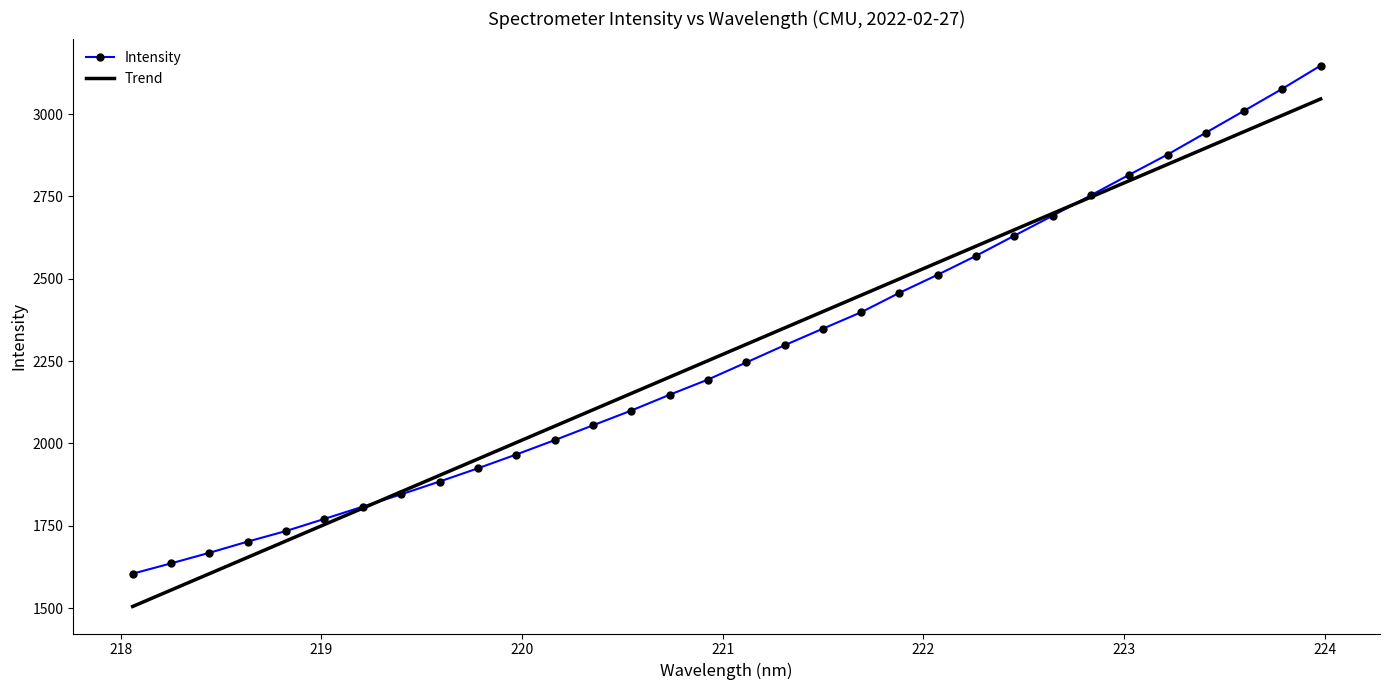

What is the average value of the Intensity series?

2275.7